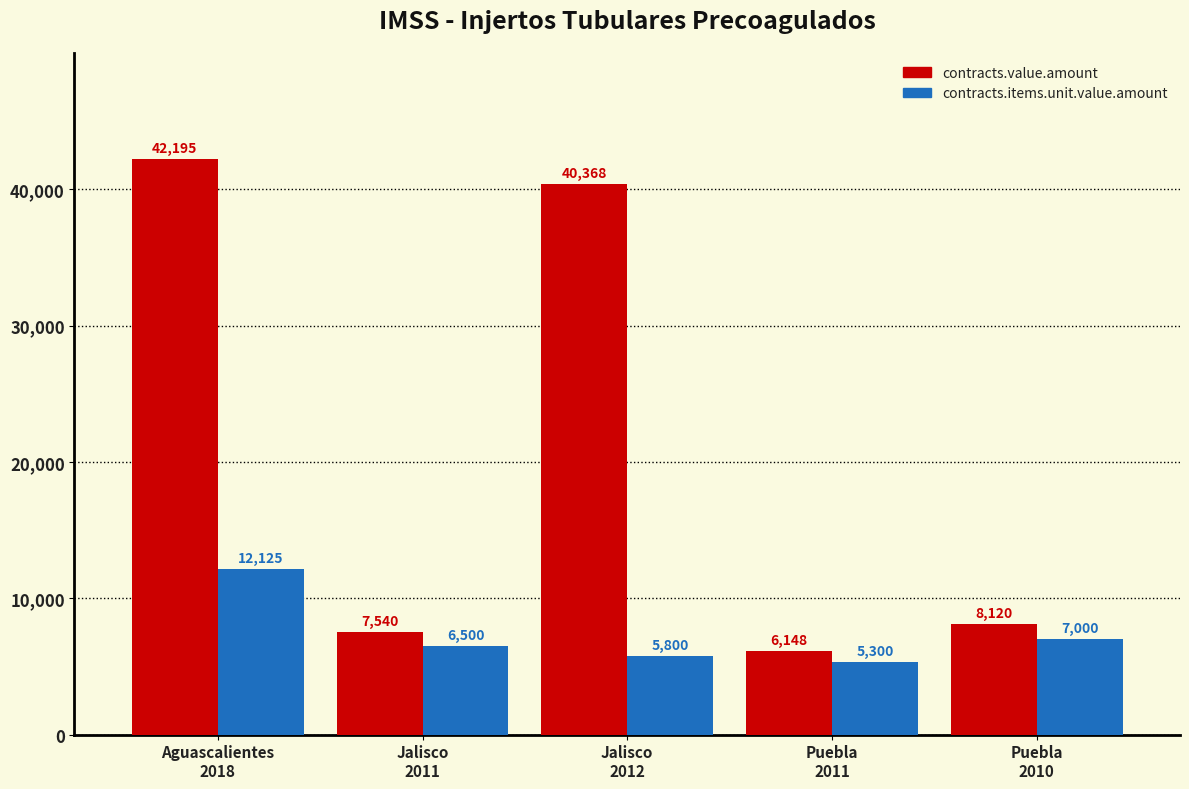

Rank the categories by contracts.value.amount value from lowest to highest.

Puebla
2011, Jalisco
2011, Puebla
2010, Jalisco
2012, Aguascalientes
2018